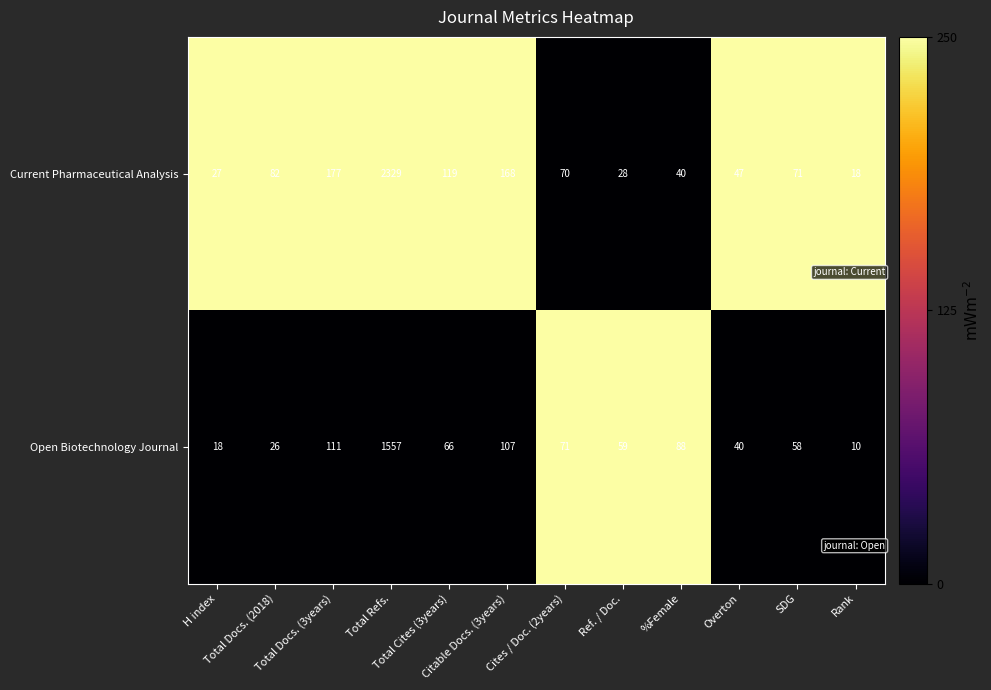

List the series in order of their overall mean, lowest first.

Open Biotechnology Journal, Current Pharmaceutical Analysis